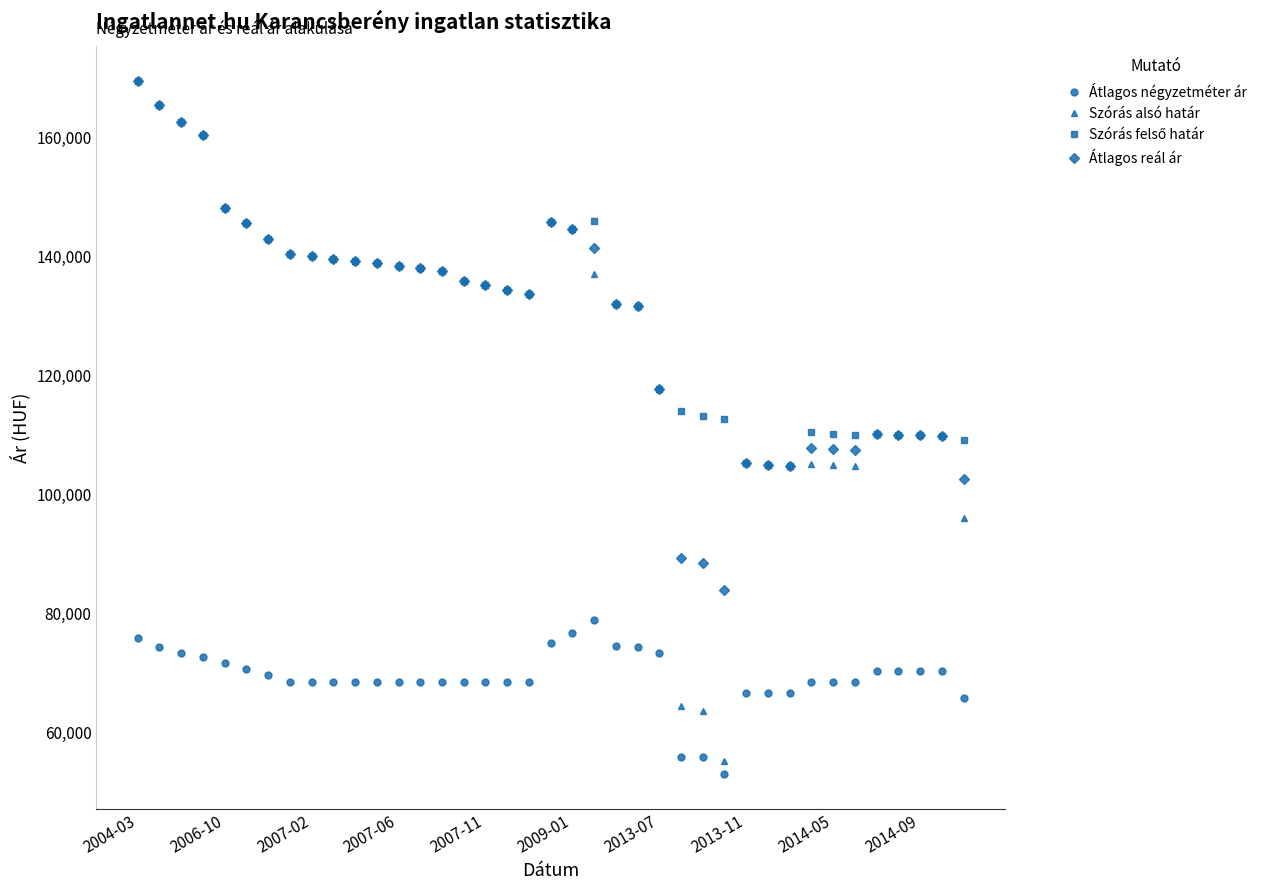

At how many categories does at least one series exceed 153978?

4